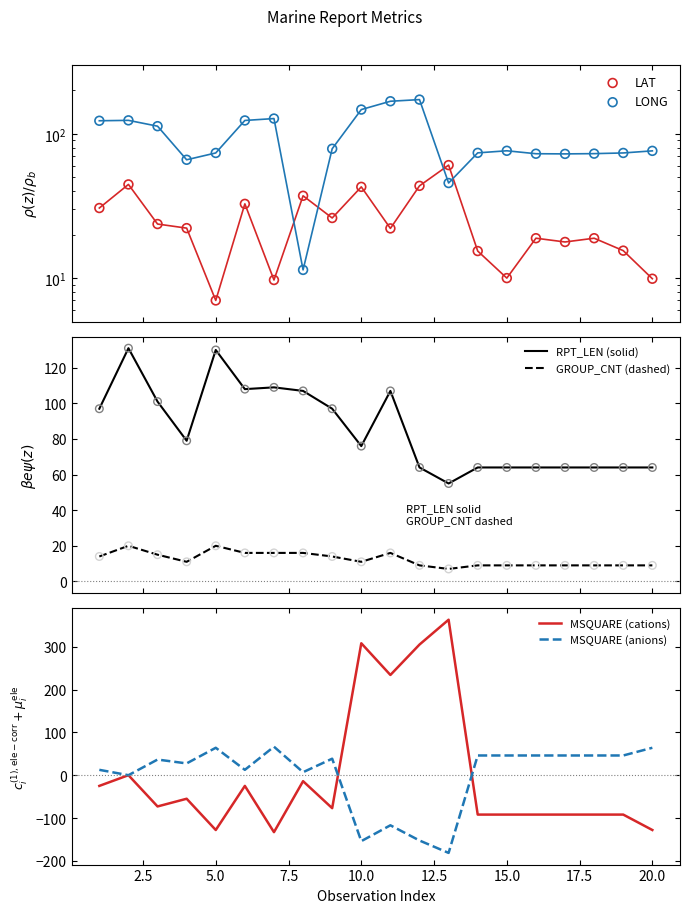

Is the value of LAT at 15 greater than the value of LONG at 19?

No